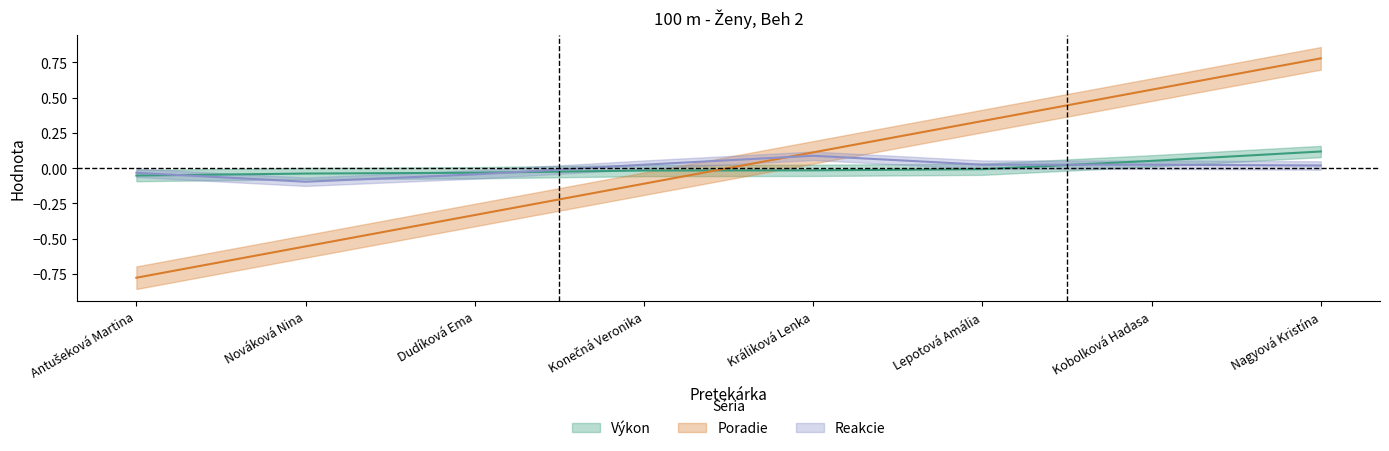

Which series has the largest total across all categories?

Reakcie